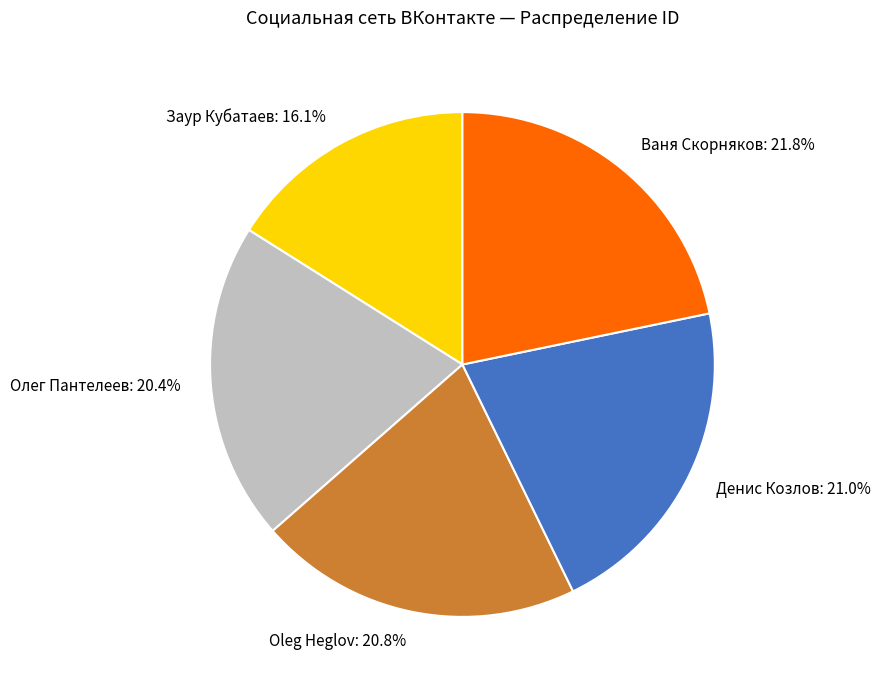

Combined, do Ваня Скорняков and Oleg Heglov account for over 50%?

No